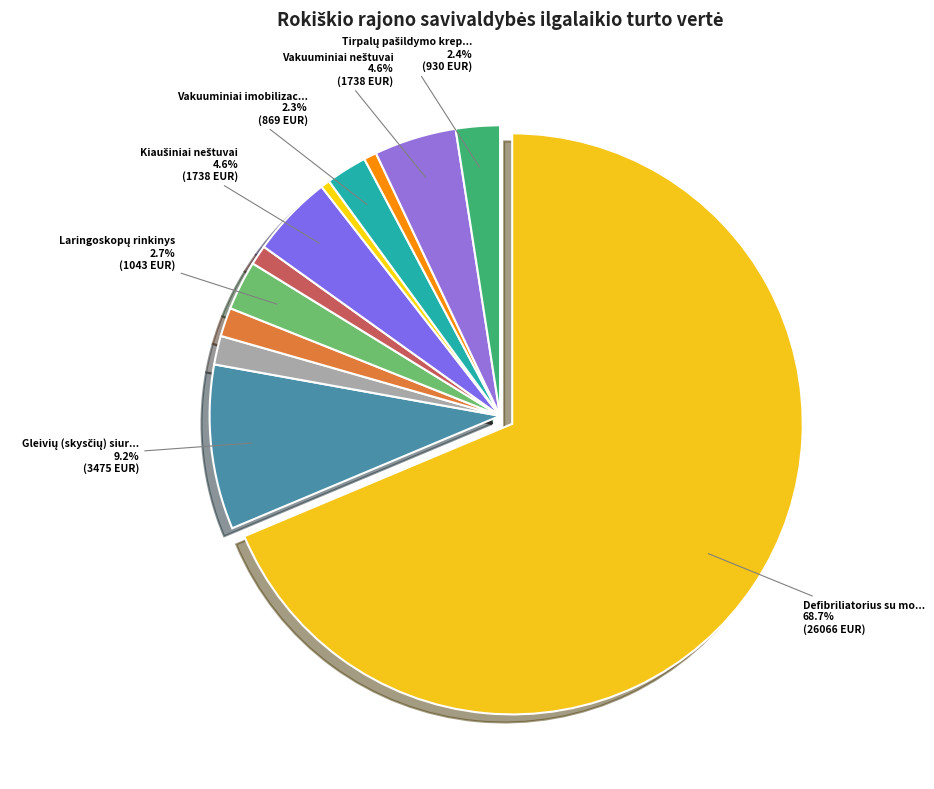

How many segments does this pie chart have?

12